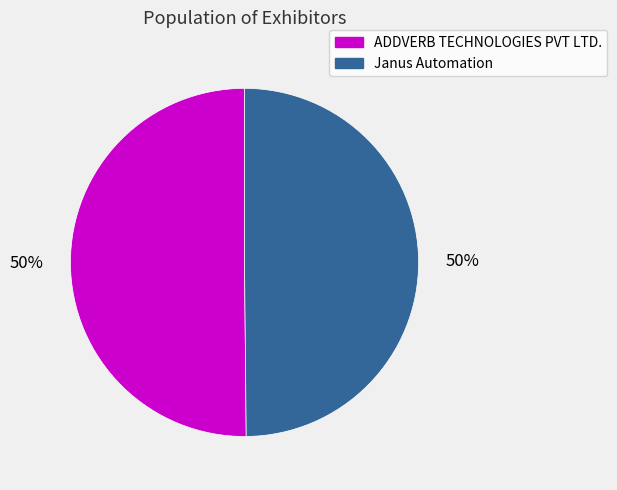

Is it true that Janus Automation is 43% of the pie?

False